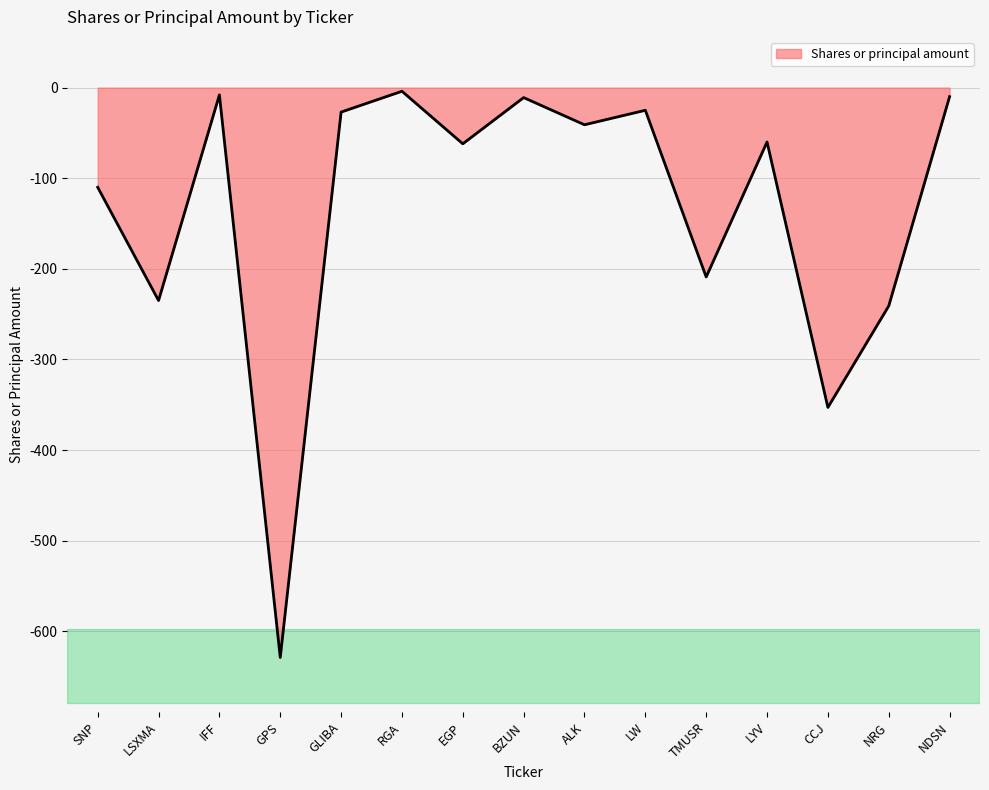

Which label corresponds to the smallest value in the chart?

GPS